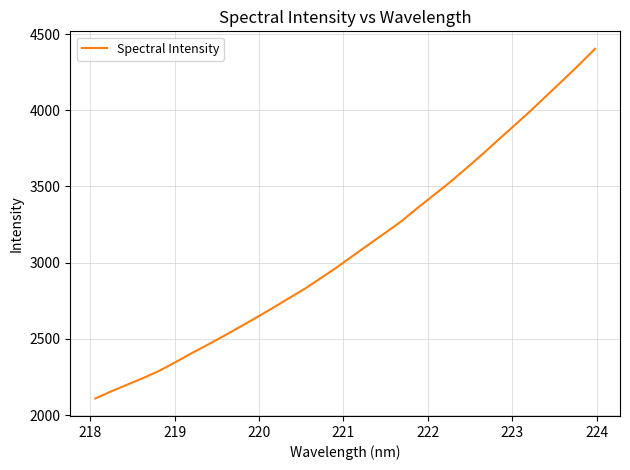

What is the smallest value displayed?

2108.9